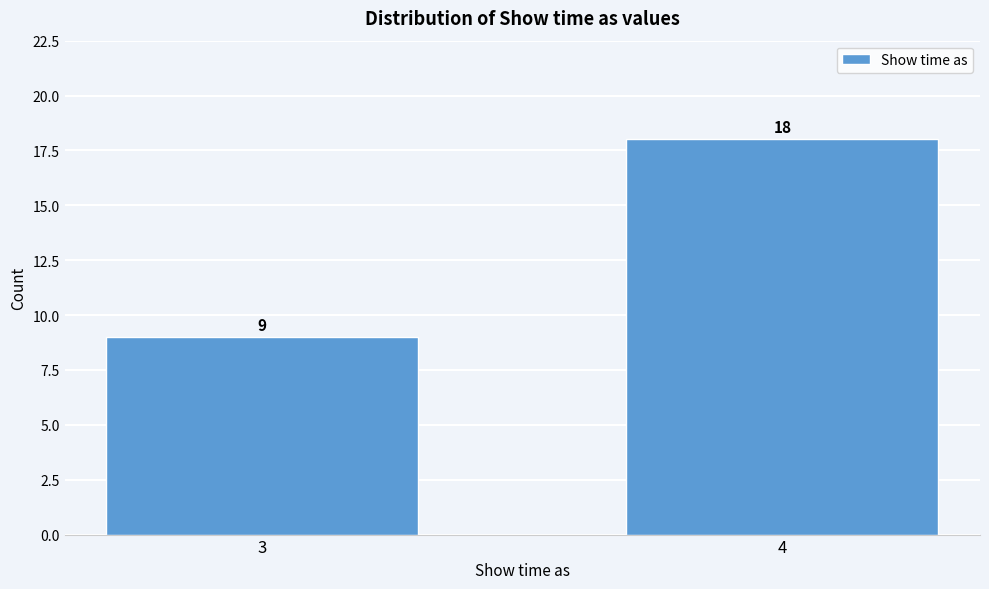

Reading left to right, list all the values displayed in this chart.

9	18